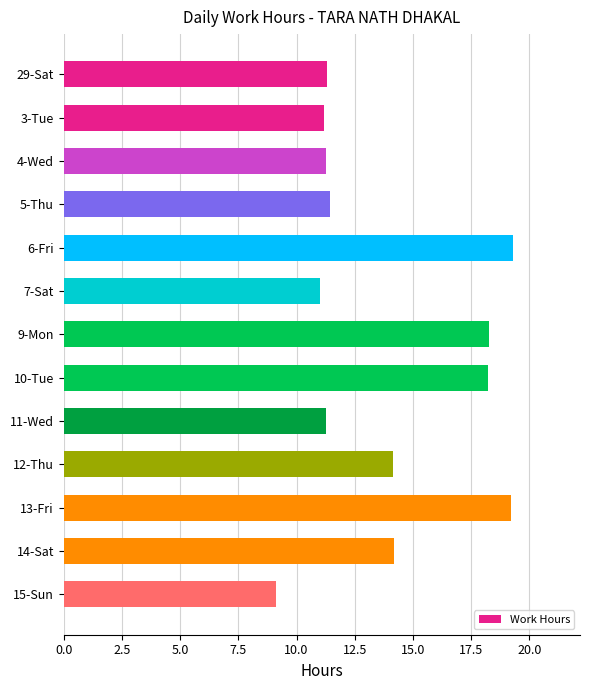

What is the sum of all values?

179.9